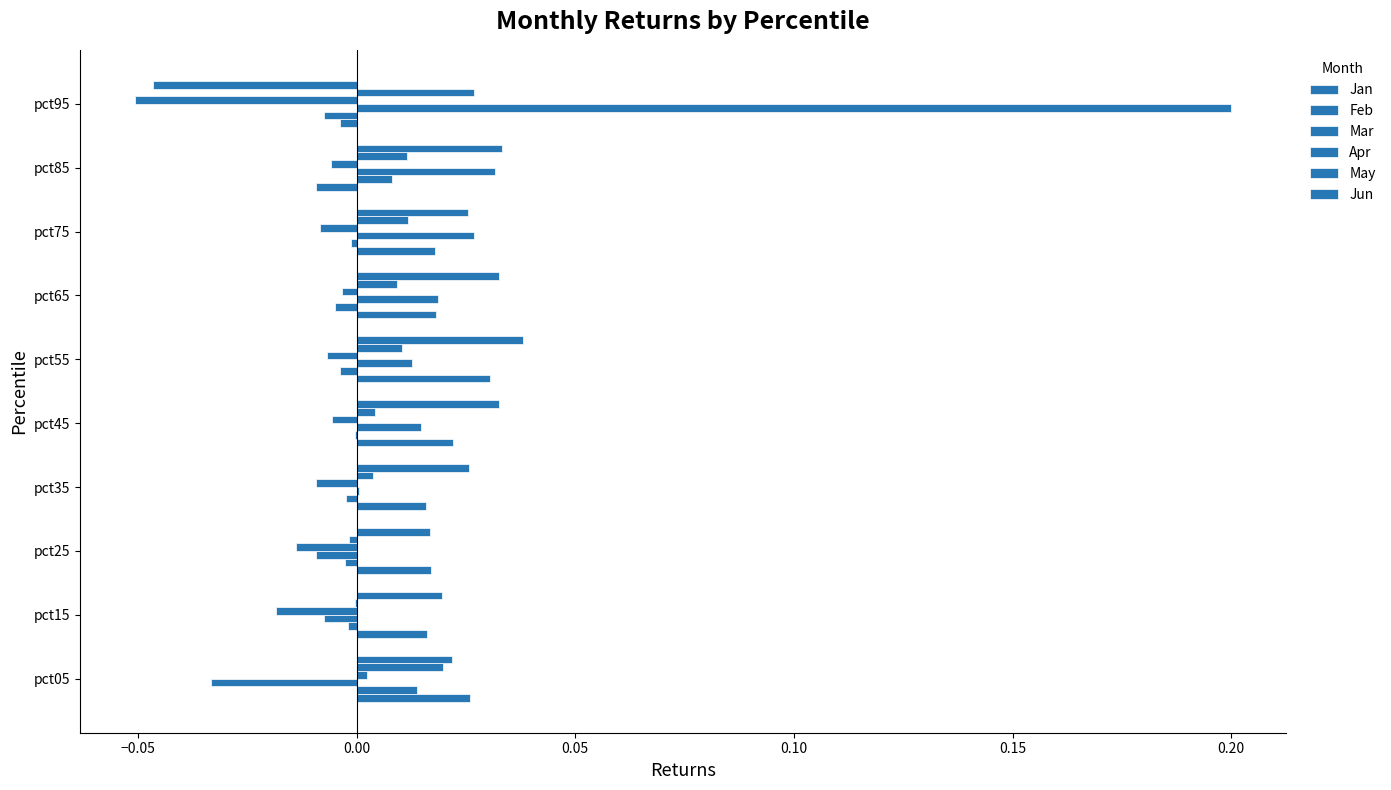

How many values in the Jan series exceed 0?

8